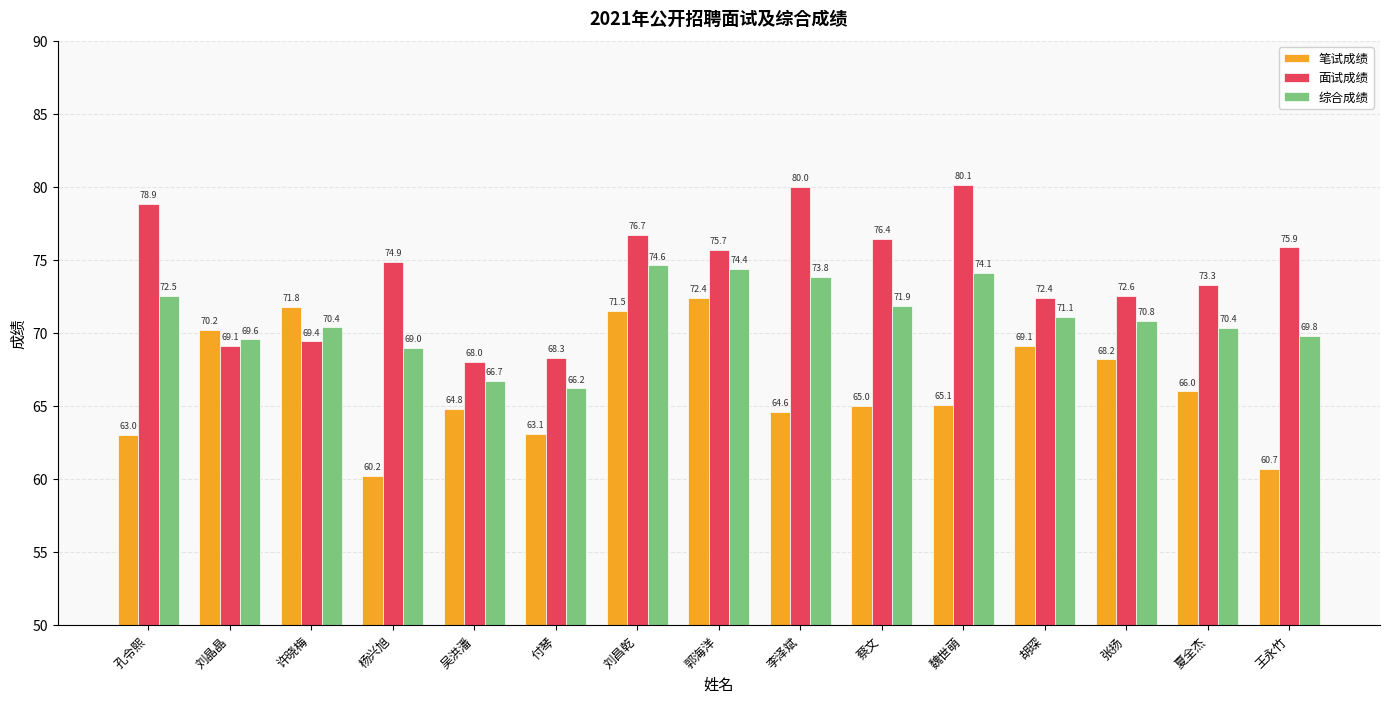

List the series in order of their peak value, lowest first.

笔试成绩, 综合成绩, 面试成绩